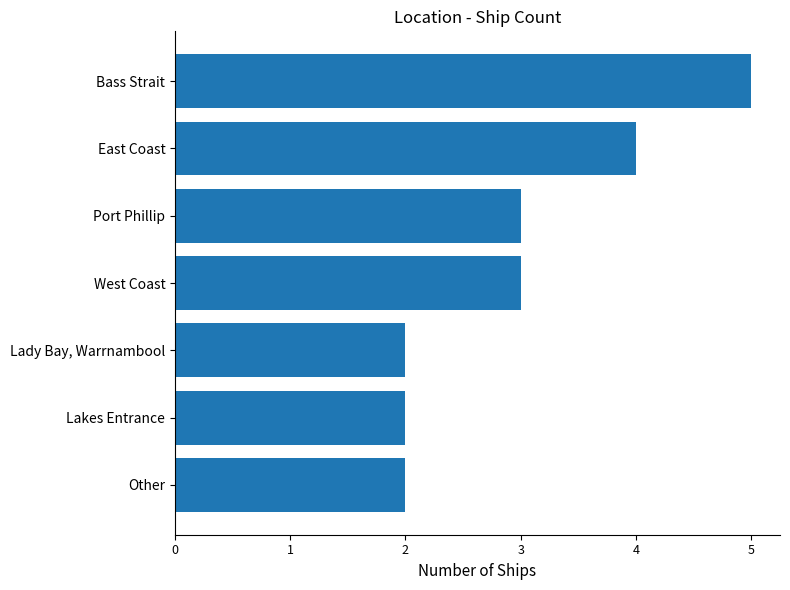

What is the sum of all values?

21